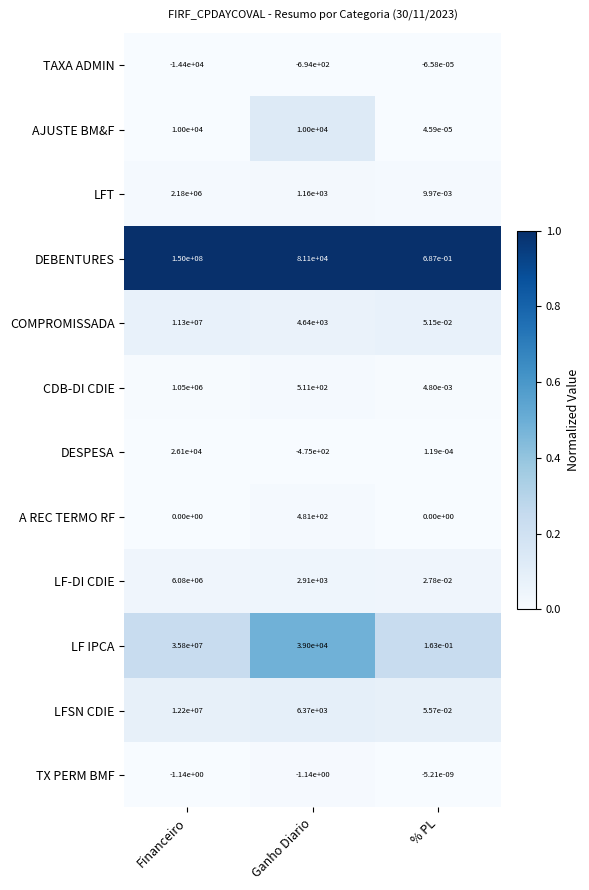

At Ganho Diario, list the series in order from largest to smallest.

DEBENTURES, LF IPCA, AJUSTE BM&F, LFSN CDIE, COMPROMISSADA, LF-DI CDIE, LFT, CDB-DI CDIE, A REC TERMO RF, TX PERM BMF, DESPESA, TAXA ADMIN